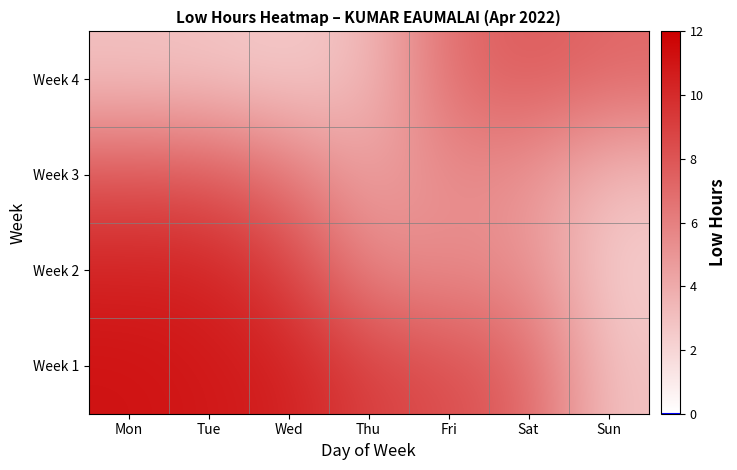

Reading right to left, transcribe all the data shown in this chart.

Week 1: Sun=2.9	Sat=7.3	Fri=8.4	Thu=9.0	Wed=10.5	Tue=10.9	Mon=11.1
Week 2: Sun=2.3	Sat=5.3	Fri=5.4	Thu=5.6	Wed=9.0	Tue=10.4	Mon=10.5
Week 3: Sun=3.2	Sat=5.0	Fri=5.6	Thu=4.3	Wed=6.5	Tue=7.8	Mon=8.0
Week 4: Sun=7.2	Sat=7.8	Fri=6.9	Thu=3.2	Wed=2.5	Tue=2.8	Mon=2.9